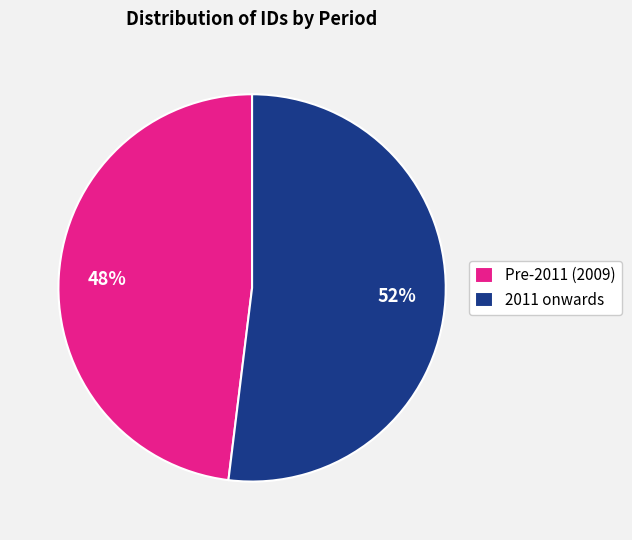

Is there a majority slice in this chart?

Yes